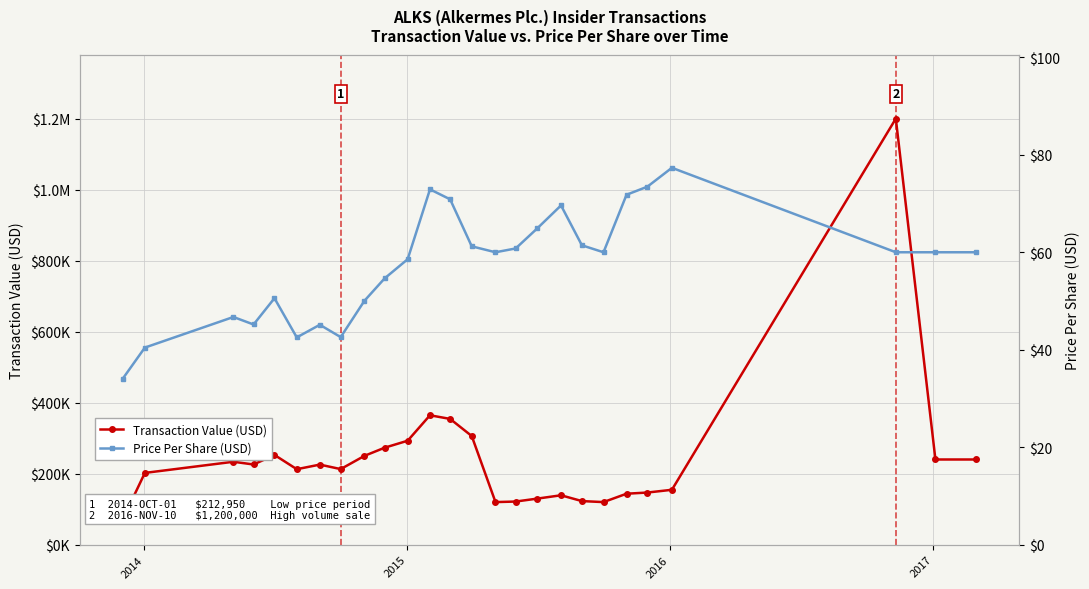

In Price Per Share (USD), how many points are higher than both neighbors (excluding endpoints)?

6